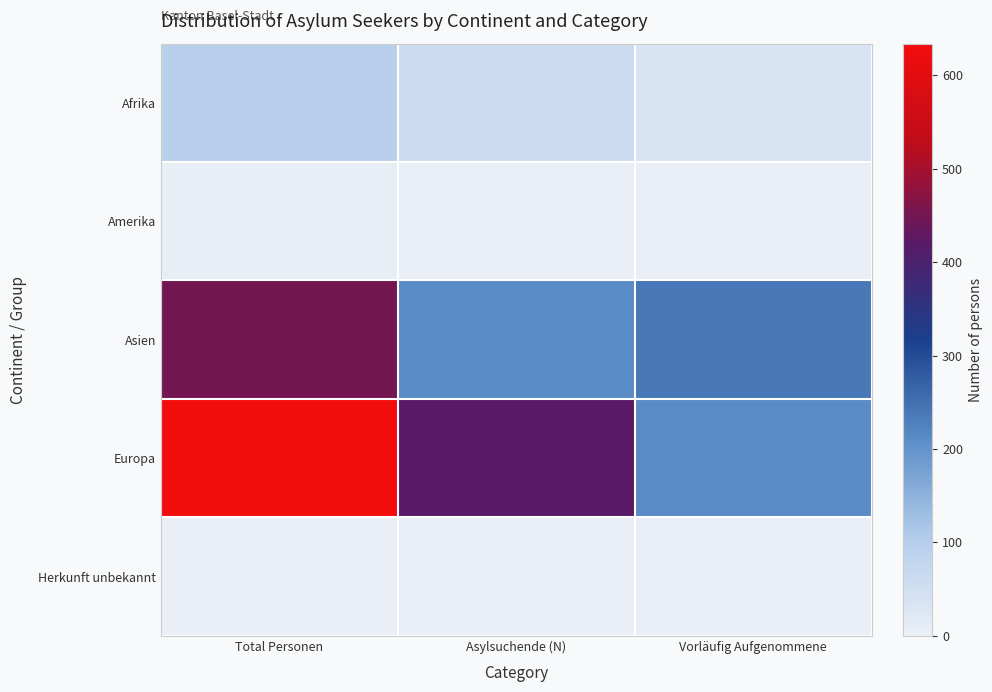

Reading left to right, what are all the values shown in this chart?

Afrika: Total Personen=94	Asylsuchende (N)=57	Vorläufig Aufgenommene=37
Amerika: Total Personen=6	Asylsuchende (N)=3	Vorläufig Aufgenommene=3
Asien: Total Personen=450	Asylsuchende (N)=212	Vorläufig Aufgenommene=238
Europa: Total Personen=634	Asylsuchende (N)=423	Vorläufig Aufgenommene=211
Herkunft unbekannt: Total Personen=4	Asylsuchende (N)=4	Vorläufig Aufgenommene=0